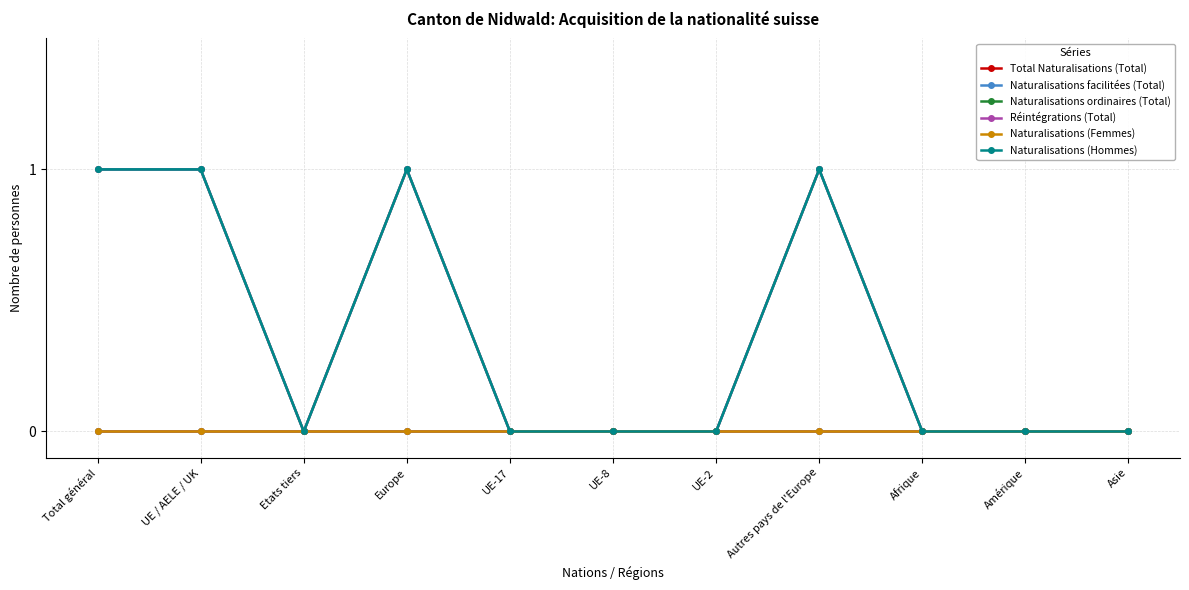

Rank the categories by Naturalisations ordinaires (Total) value from highest to lowest.

Total général, UE / AELE / UK, Etats tiers, Europe, UE-17, UE-8, UE-2, Autres pays de l'Europe, Afrique, Amérique, Asie